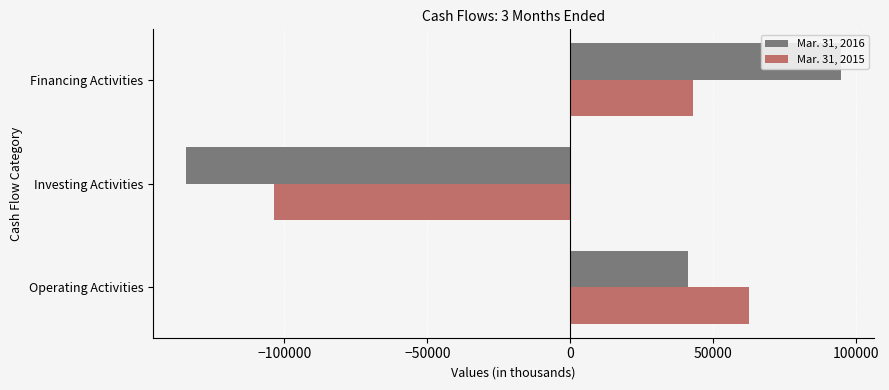

The Mar. 31, 2015 series shows -103630 at Investing Activities. True or false?

True